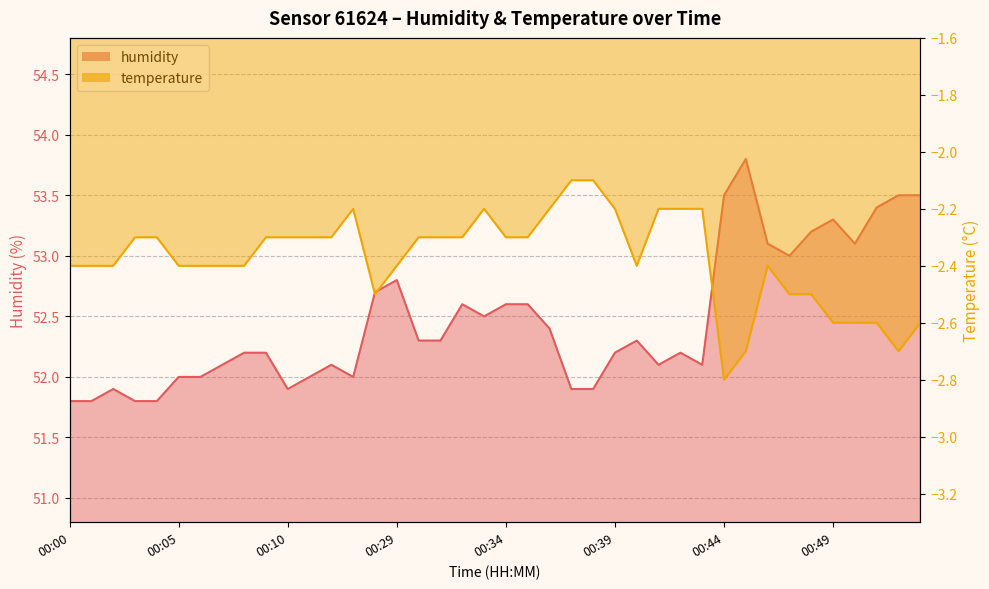

What is the sum of the temperature values at 00:10 and 00:53?

-4.9